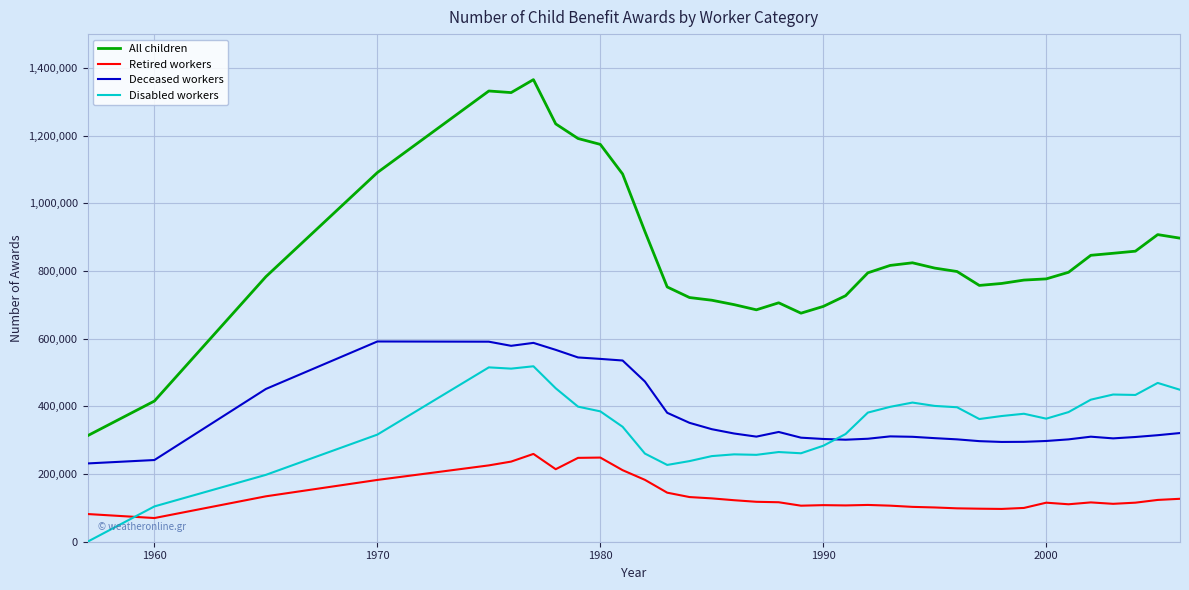

Rank the series by their maximum value, from lowest to highest.

Retired workers, Disabled workers, Deceased workers, All children